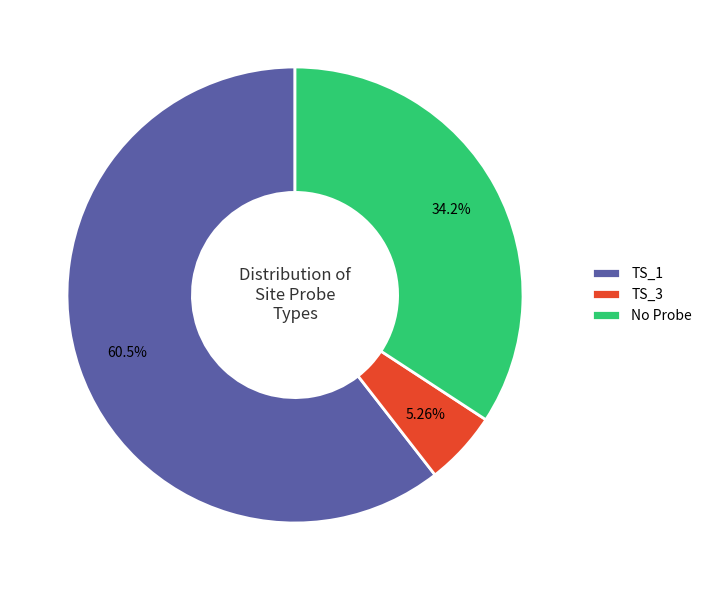

Approximately how many times larger is the value at TS_1 compared to No Probe?

1.8